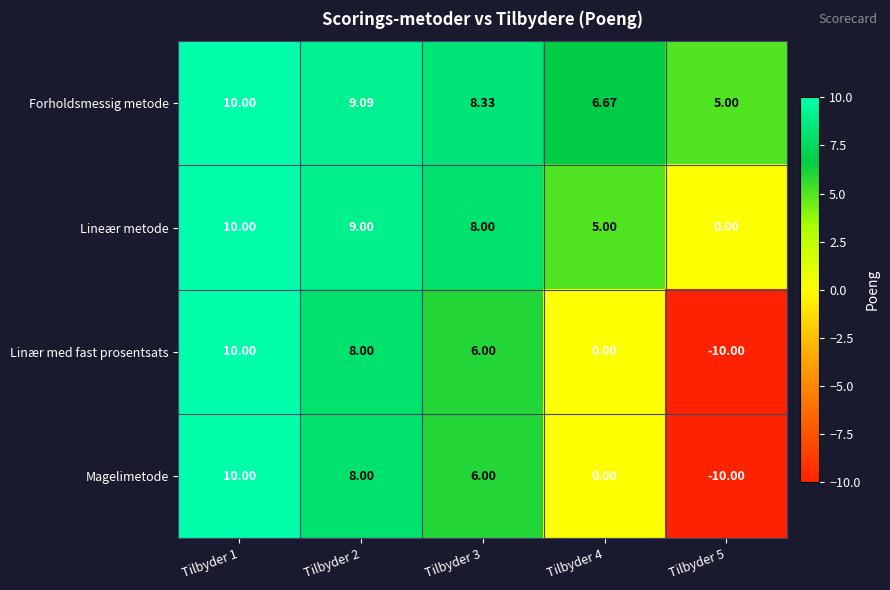

Is the value of Forholdsmessig metode at Tilbyder 1 greater than the value of Lineær metode at Tilbyder 4?

Yes